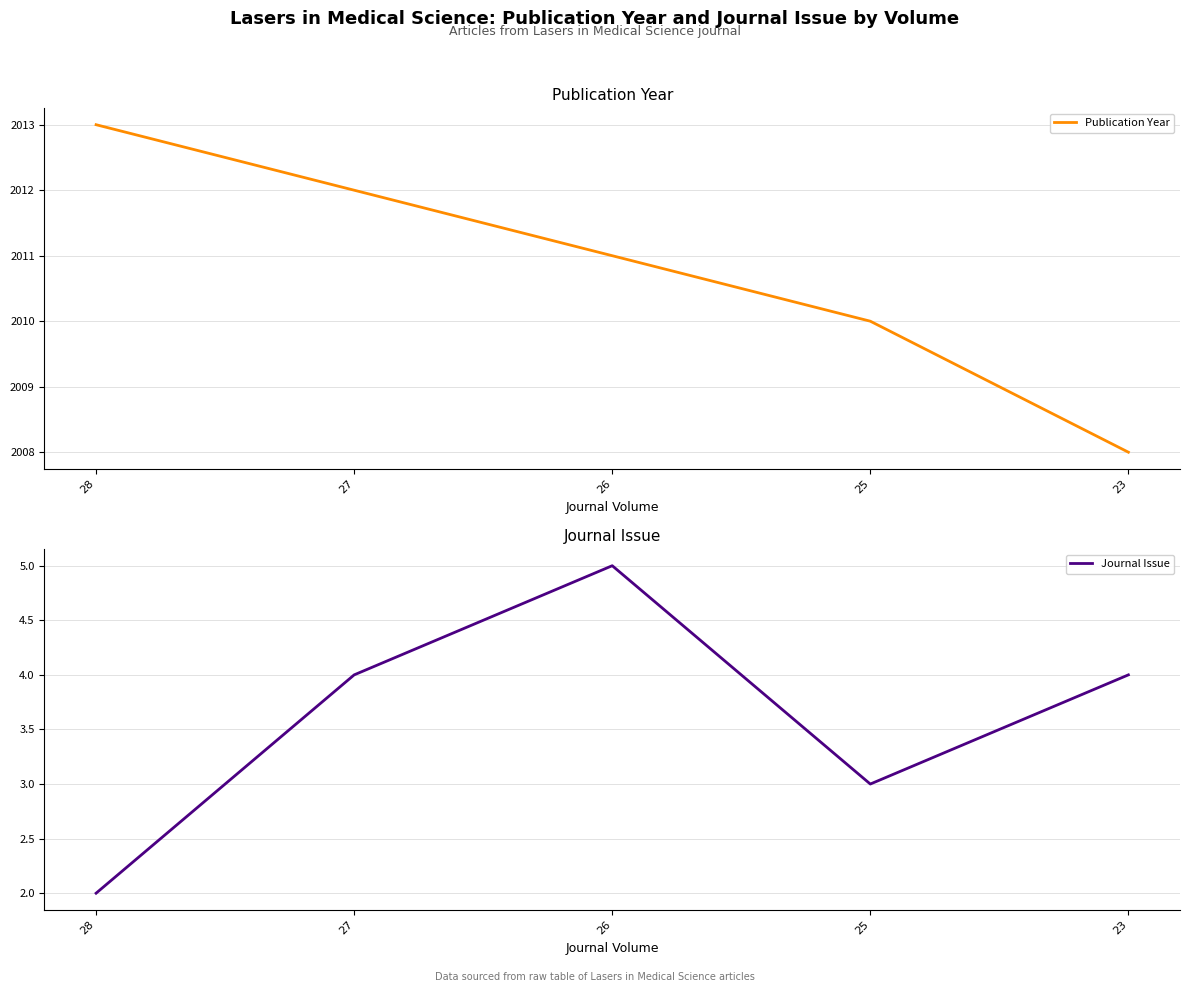

How many values in the Journal Issue series exceed 4?

1